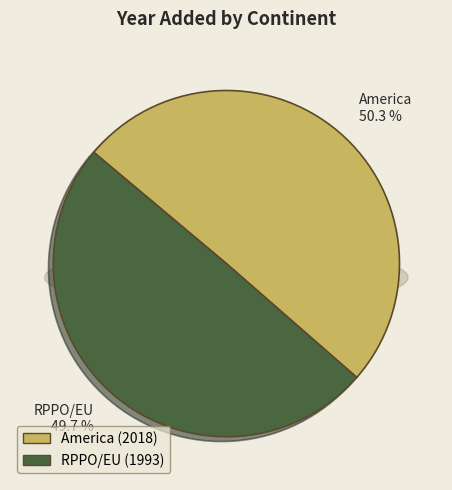

To the nearest percent, what is the difference between the largest and smallest slice percentages?

1%